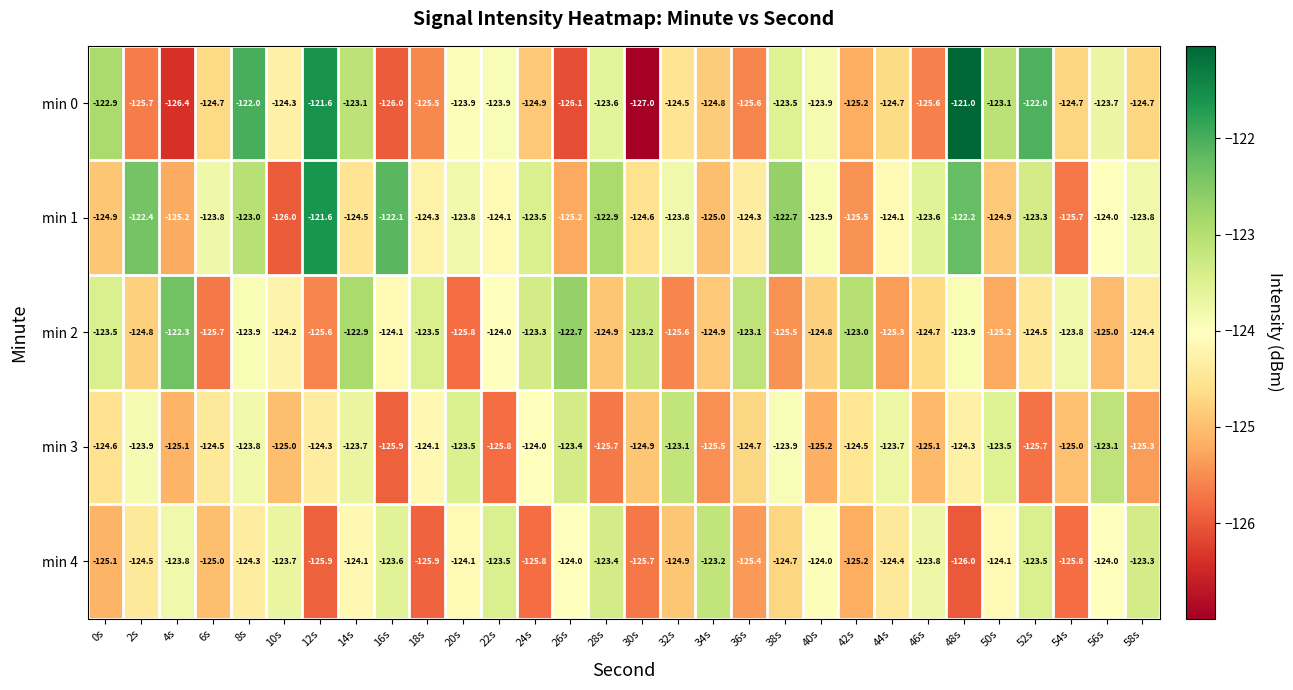

What is the difference between the highest and lowest values at 26s?

3.4